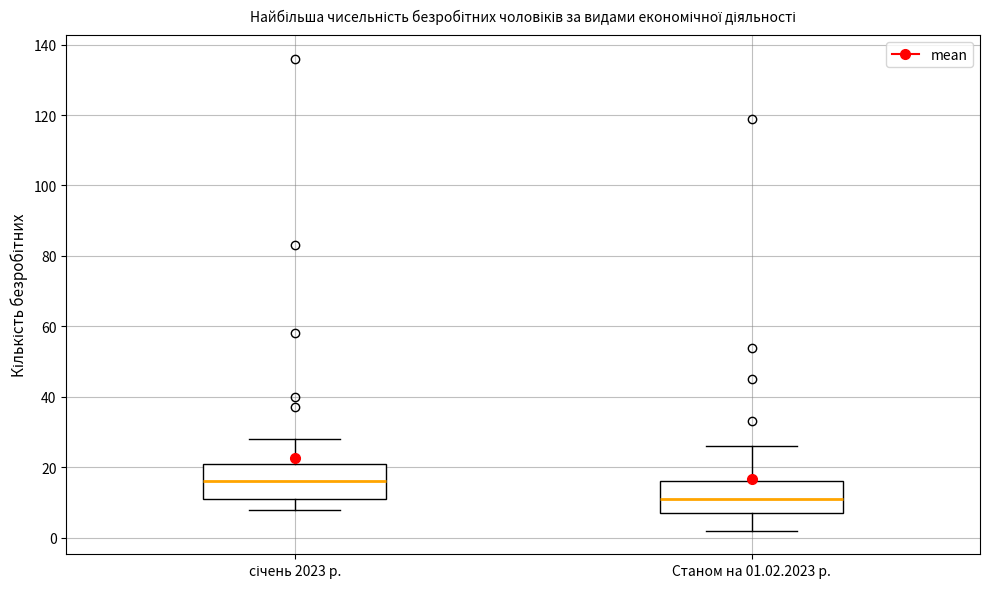

Reading left to right, read every box against the y-axis: the position of its median line, the range the box covers, and the ends of its whiskers. The values are not printed on the chart, so give them approximately, as read against the axis.

січень 2023 р.: median 16, box 12 to 22, whiskers 8 to 28
Станом на 01.02.2023 р.: median 12, box 8 to 16, whiskers 2 to 26